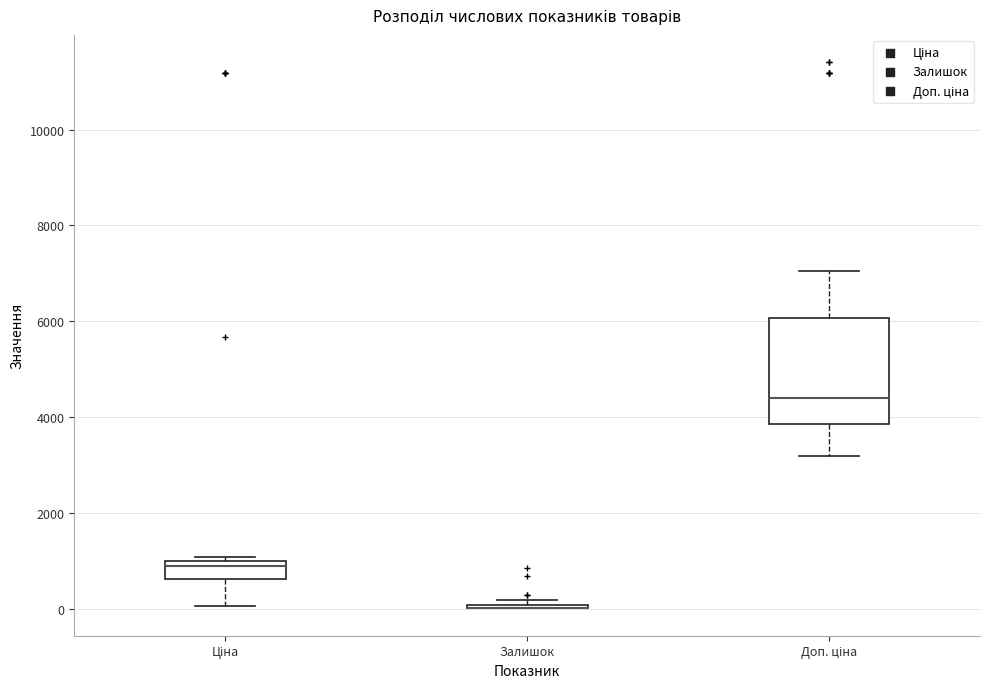

Reading left to right, transcribe this box plot: for each box, give where its median line is, the range the box spans, and where its two whiskers end, as read against the y-axis. The values are not printed on the chart, so give them approximately, as read against the axis.

Ціна: median 800, box 600 to 1000, whiskers 0 to 1000 (just above the box's upper edge)
Залишок: box collapsed to a line at 0, whiskers 0 to 200
Доп. ціна: median 4400, box 3800 to 6000, whiskers 3200 to 7000